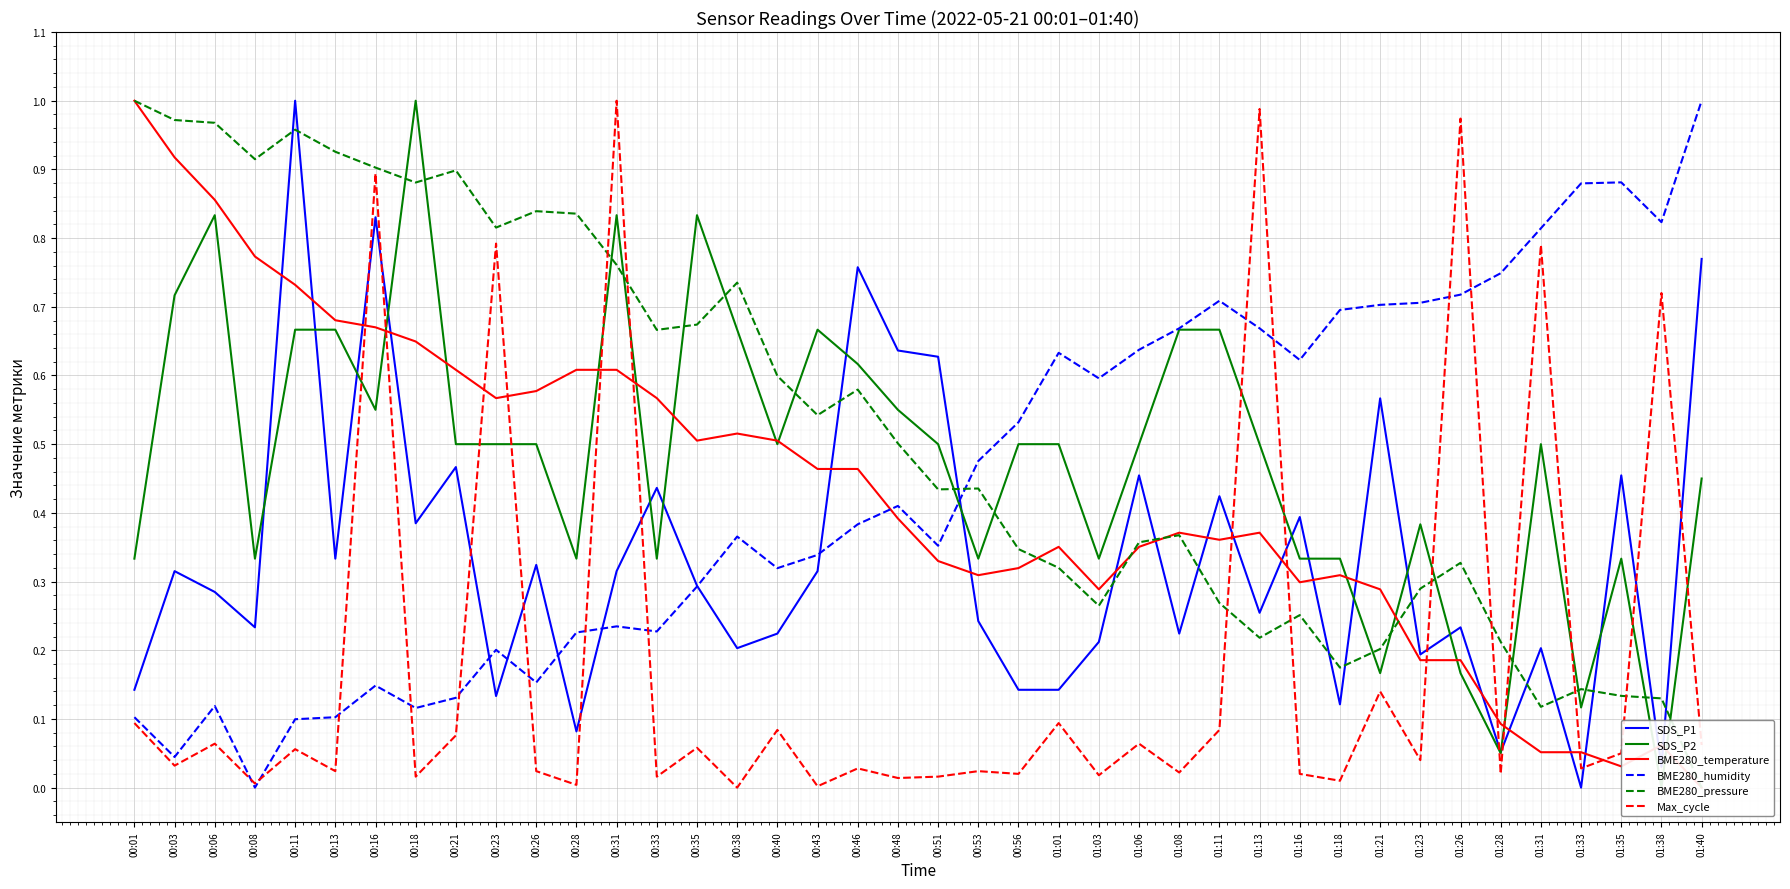

Reading right to left, what are all the values shown in this chart?

SDS_P1: 01:40=0.8	01:38=0.0	01:35=0.5	01:33=0.0	01:31=0.2	01:28=0.1	01:26=0.2	01:23=0.2	01:21=0.6	01:18=0.1	01:16=0.4	01:13=0.3	01:11=0.4	01:08=0.2	01:06=0.5	01:03=0.2	01:01=0.1	00:56=0.1	00:53=0.2	00:51=0.6	00:48=0.6	00:46=0.8	00:43=0.3	00:40=0.2	00:38=0.2	00:35=0.3	00:33=0.4	00:31=0.3	00:28=0.1	00:26=0.3	00:23=0.1	00:21=0.5	00:18=0.4	00:16=0.8	00:13=0.3	00:11=1.0	00:08=0.2	00:06=0.3	00:03=0.3	00:01=0.1
SDS_P2: 01:40=0.5	01:38=0.0	01:35=0.3	01:33=0.1	01:31=0.5	01:28=0.1	01:26=0.2	01:23=0.4	01:21=0.2	01:18=0.3	01:16=0.3	01:13=0.5	01:11=0.7	01:08=0.7	01:06=0.5	01:03=0.3	01:01=0.5	00:56=0.5	00:53=0.3	00:51=0.5	00:48=0.5	00:46=0.6	00:43=0.7	00:40=0.5	00:38=0.7	00:35=0.8	00:33=0.3	00:31=0.8	00:28=0.3	00:26=0.5	00:23=0.5	00:21=0.5	00:18=1.0	00:16=0.5	00:13=0.7	00:11=0.7	00:08=0.3	00:06=0.8	00:03=0.7	00:01=0.3
BME280_temperature: 01:40=0.0	01:38=0.1	01:35=0.0	01:33=0.1	01:31=0.1	01:28=0.1	01:26=0.2	01:23=0.2	01:21=0.3	01:18=0.3	01:16=0.3	01:13=0.4	01:11=0.4	01:08=0.4	01:06=0.4	01:03=0.3	01:01=0.4	00:56=0.3	00:53=0.3	00:51=0.3	00:48=0.4	00:46=0.5	00:43=0.5	00:40=0.5	00:38=0.5	00:35=0.5	00:33=0.6	00:31=0.6	00:28=0.6	00:26=0.6	00:23=0.6	00:21=0.6	00:18=0.6	00:16=0.7	00:13=0.7	00:11=0.7	00:08=0.8	00:06=0.9	00:03=0.9	00:01=1.0
BME280_humidity: 01:40=1.0	01:38=0.8	01:35=0.9	01:33=0.9	01:31=0.8	01:28=0.7	01:26=0.7	01:23=0.7	01:21=0.7	01:18=0.7	01:16=0.6	01:13=0.7	01:11=0.7	01:08=0.7	01:06=0.6	01:03=0.6	01:01=0.6	00:56=0.5	00:53=0.5	00:51=0.4	00:48=0.4	00:46=0.4	00:43=0.3	00:40=0.3	00:38=0.4	00:35=0.3	00:33=0.2	00:31=0.2	00:28=0.2	00:26=0.2	00:23=0.2	00:21=0.1	00:18=0.1	00:16=0.1	00:13=0.1	00:11=0.1	00:08=0.0	00:06=0.1	00:03=0.0	00:01=0.1
BME280_pressure: 01:40=0.0	01:38=0.1	01:35=0.1	01:33=0.1	01:31=0.1	01:28=0.2	01:26=0.3	01:23=0.3	01:21=0.2	01:18=0.2	01:16=0.3	01:13=0.2	01:11=0.3	01:08=0.4	01:06=0.4	01:03=0.3	01:01=0.3	00:56=0.3	00:53=0.4	00:51=0.4	00:48=0.5	00:46=0.6	00:43=0.5	00:40=0.6	00:38=0.7	00:35=0.7	00:33=0.7	00:31=0.8	00:28=0.8	00:26=0.8	00:23=0.8	00:21=0.9	00:18=0.9	00:16=0.9	00:13=0.9	00:11=1.0	00:08=0.9	00:06=1.0	00:03=1.0	00:01=1.0
Max_cycle: 01:40=0.1	01:38=0.7	01:35=0.1	01:33=0.0	01:31=0.8	01:28=0.0	01:26=1.0	01:23=0.0	01:21=0.1	01:18=0.0	01:16=0.0	01:13=1.0	01:11=0.1	01:08=0.0	01:06=0.1	01:03=0.0	01:01=0.1	00:56=0.0	00:53=0.0	00:51=0.0	00:48=0.0	00:46=0.0	00:43=0.0	00:40=0.1	00:38=0.0	00:35=0.1	00:33=0.0	00:31=1.0	00:28=0.0	00:26=0.0	00:23=0.8	00:21=0.1	00:18=0.0	00:16=0.9	00:13=0.0	00:11=0.1	00:08=0.0	00:06=0.1	00:03=0.0	00:01=0.1